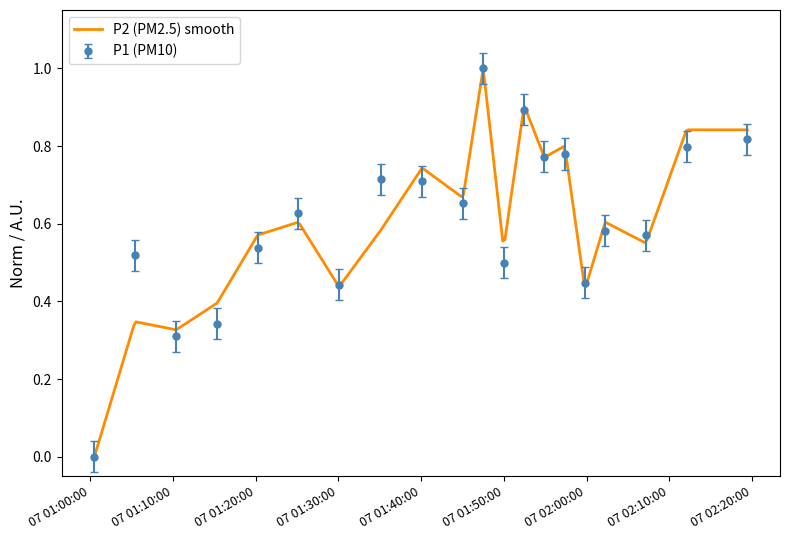

How many positive values are there?

19